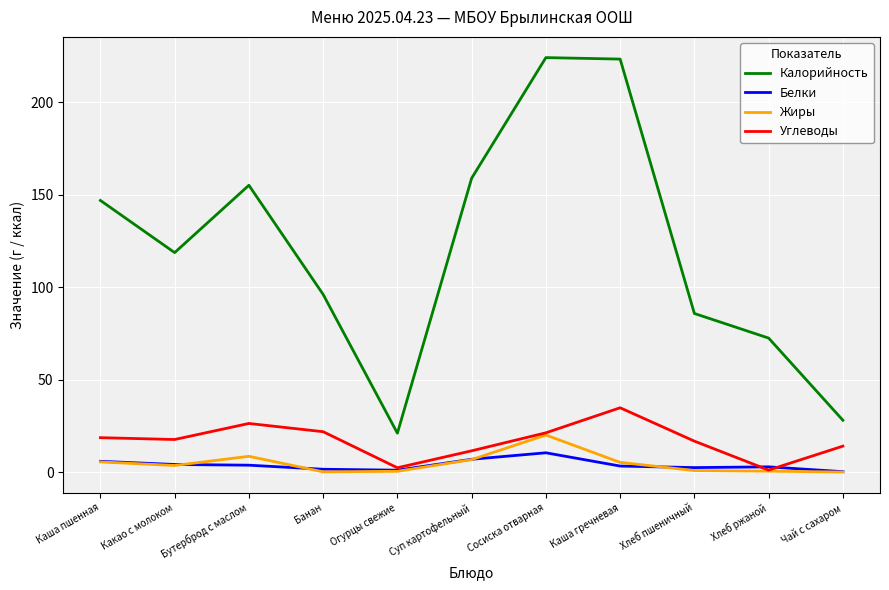

What is the greatest value displayed?

224.0